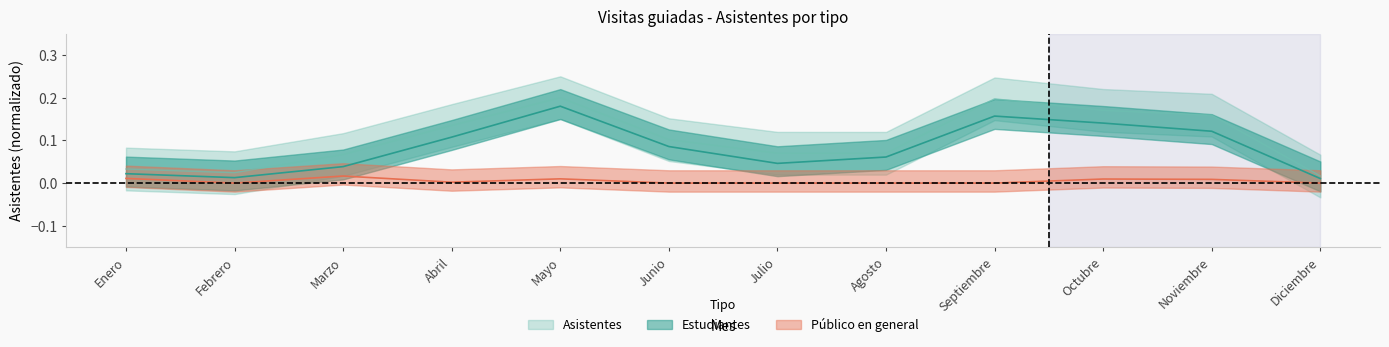

True or false: Asistentes and Público en general intersect in this chart.

False